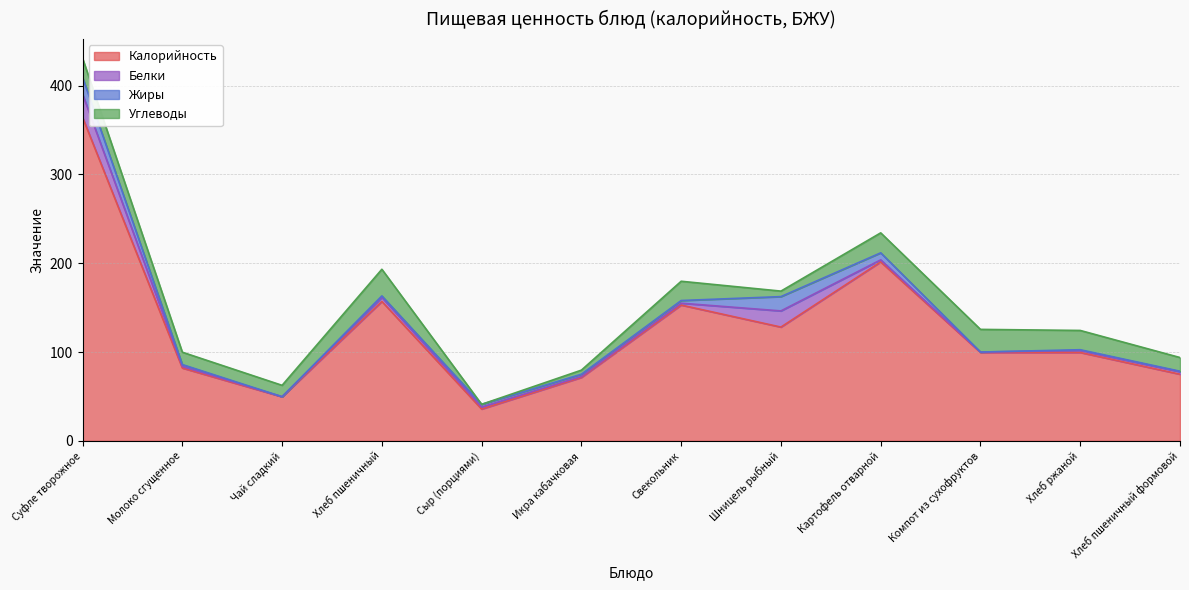

The value of Жиры at Хлеб пшеничный is 1.7. True or false?

True